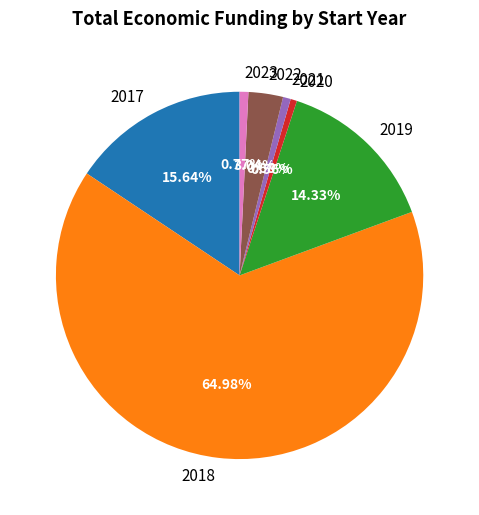

To the nearest percent, what is the average slice percentage?

14%